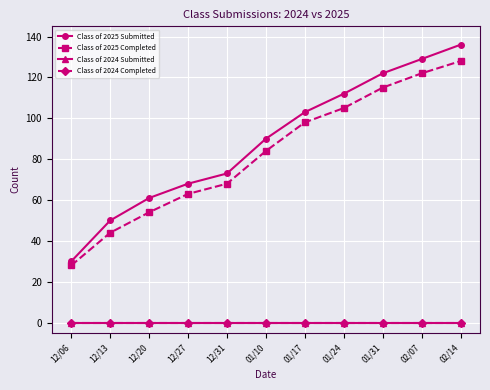

How many distinct data groups are displayed?

4